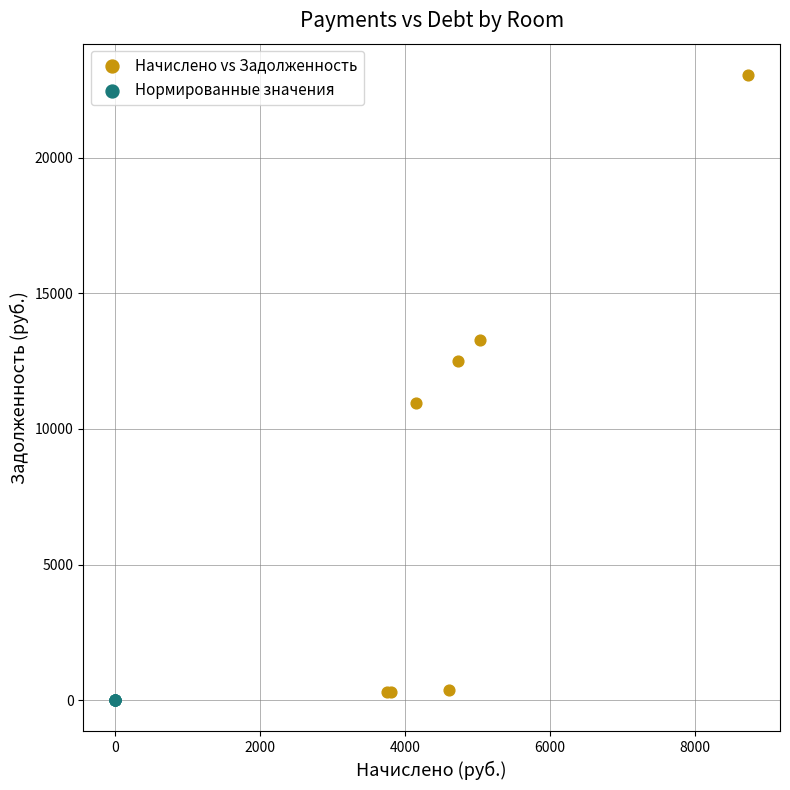

Which series has the largest Y range (max minus min)?

Начислено vs Задолженность